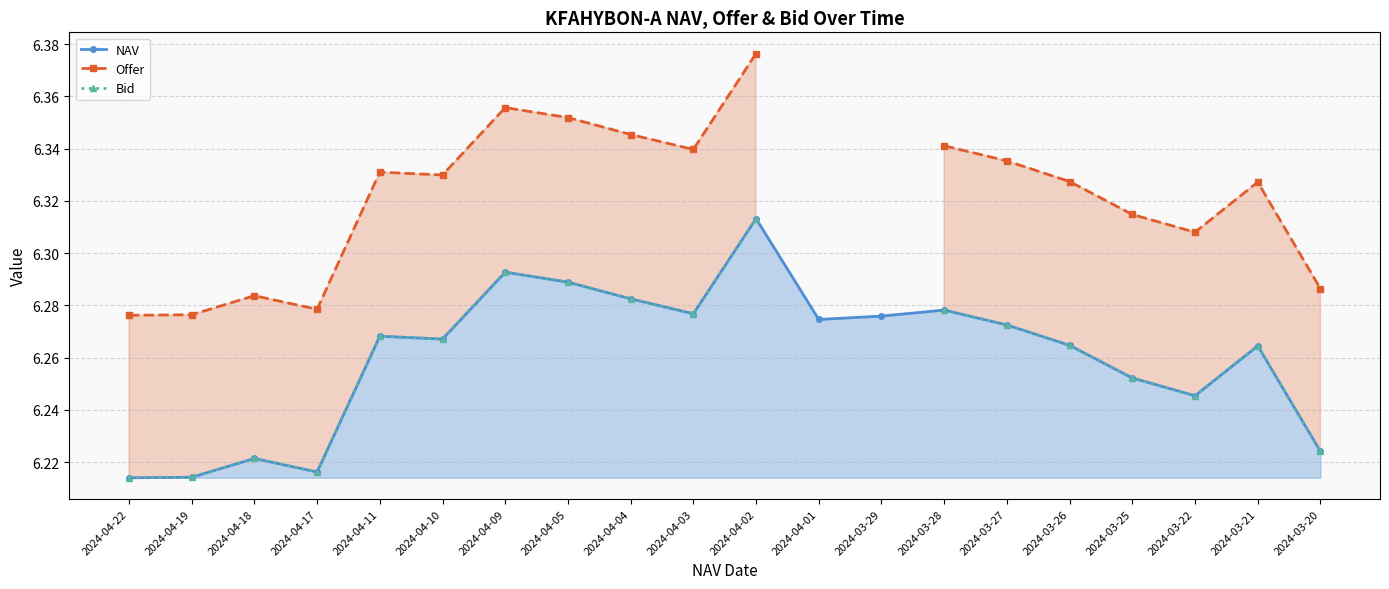

At how many categories does at least one series exceed 6?

20